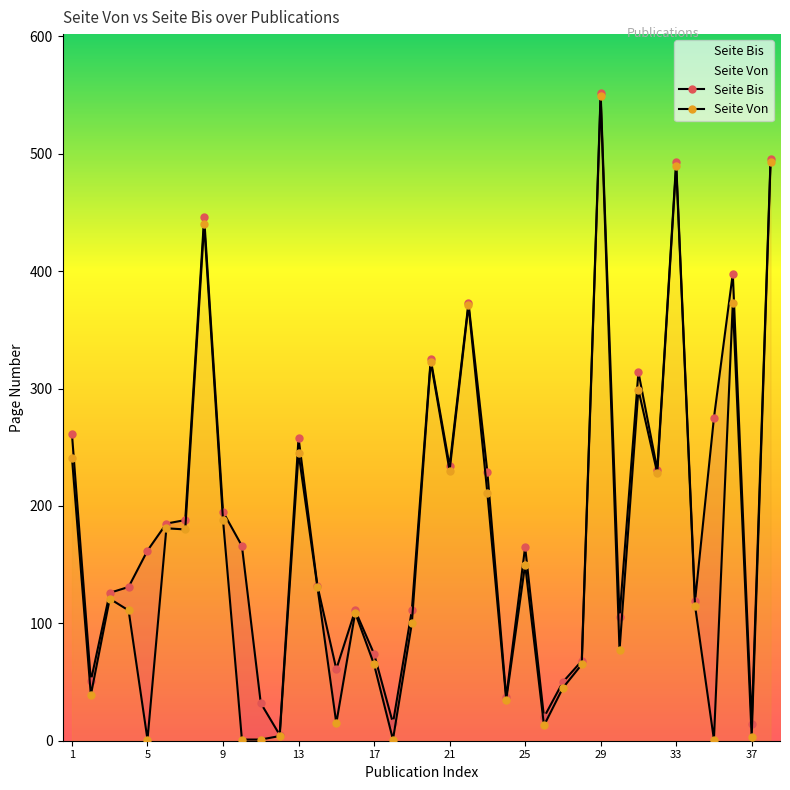

How many data points in Seite Von are less than 121?

19